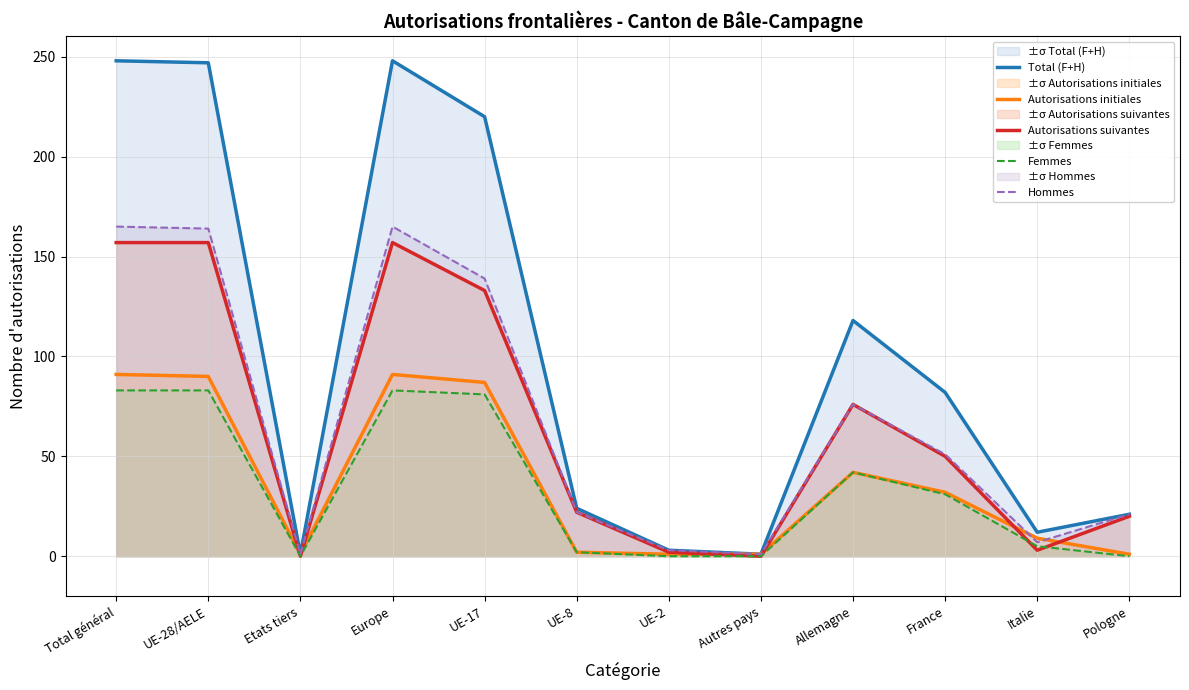

What is the spread (max minus min) of values at Italie?

9